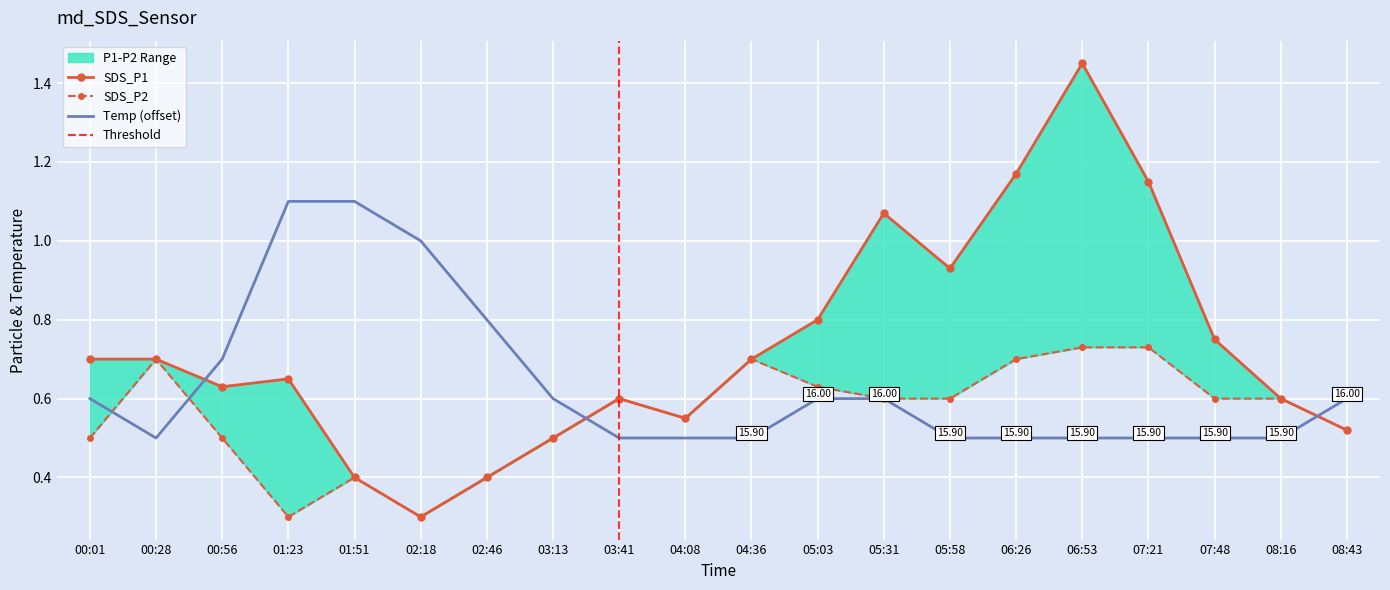

Reading right to left, what are all the values shown in this chart?

SDS_P1: 08:43=0.5	08:16=0.6	07:48=0.8	07:21=1.1	06:53=1.4	06:26=1.2	05:58=0.9	05:31=1.1	05:03=0.8	04:36=0.7	04:08=0.6	03:41=0.6	03:13=0.5	02:46=0.4	02:18=0.3	01:51=0.4	01:23=0.7	00:56=0.6	00:28=0.7	00:01=0.7
SDS_P2: 08:43=0.5	08:16=0.6	07:48=0.6	07:21=0.7	06:53=0.7	06:26=0.7	05:58=0.6	05:31=0.6	05:03=0.6	04:36=0.7	04:08=0.6	03:41=0.6	03:13=0.5	02:46=0.4	02:18=0.3	01:51=0.4	01:23=0.3	00:56=0.5	00:28=0.7	00:01=0.5
Temp: 08:43=0.6	08:16=0.5	07:48=0.5	07:21=0.5	06:53=0.5	06:26=0.5	05:58=0.5	05:31=0.6	05:03=0.6	04:36=0.5	04:08=0.5	03:41=0.5	03:13=0.6	02:46=0.8	02:18=1.0	01:51=1.1	01:23=1.1	00:56=0.7	00:28=0.5	00:01=0.6